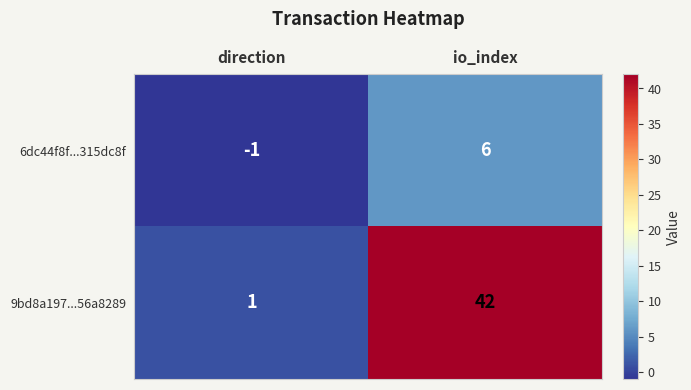

What is the difference between the 6dc44f8f...315dc8f values at io_index and direction?

7